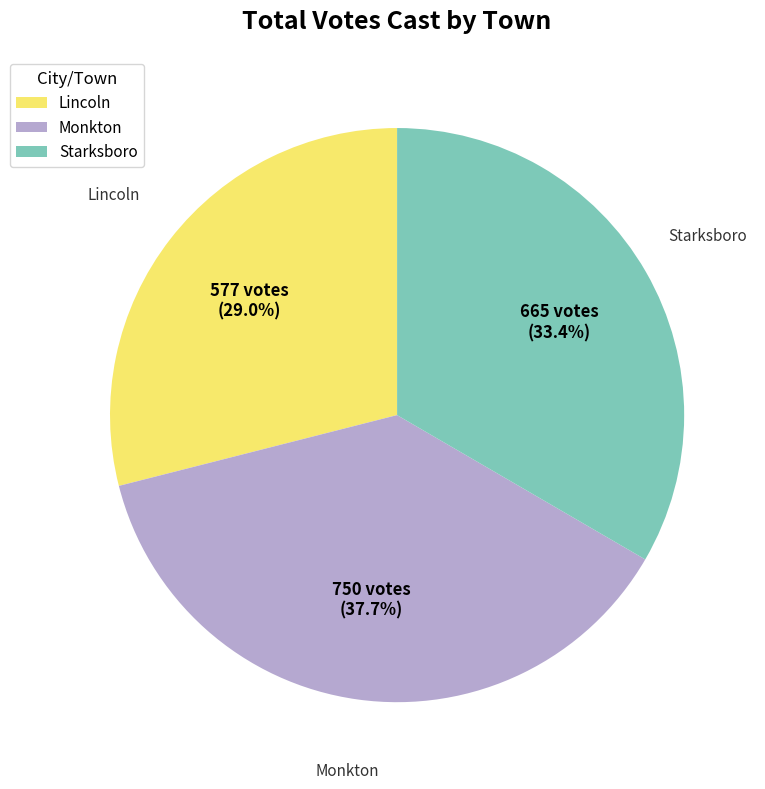

Approximately how many times larger is the value at Monkton compared to Lincoln?

1.3